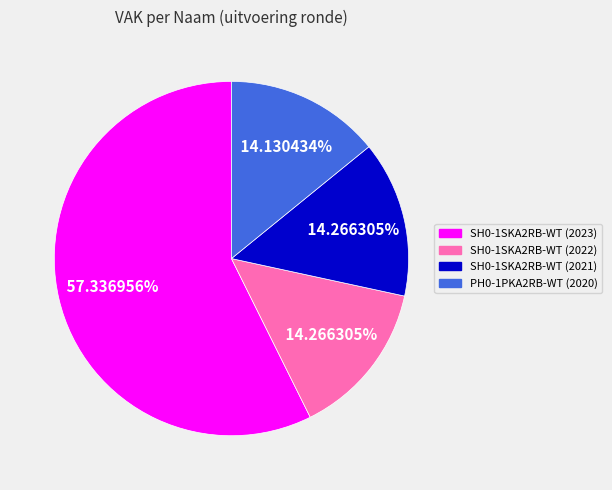

To the nearest percent, what percentage of the pie is SH0-1SKA2RB-WT (2021)?

14%